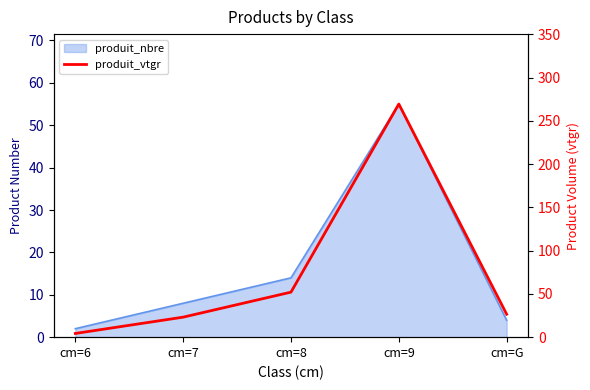

Reading left to right, transcribe all the data shown in this chart.

cm=6=4.3	cm=7=23.1	cm=8=52.1	cm=9=269.5	cm=G=26.5